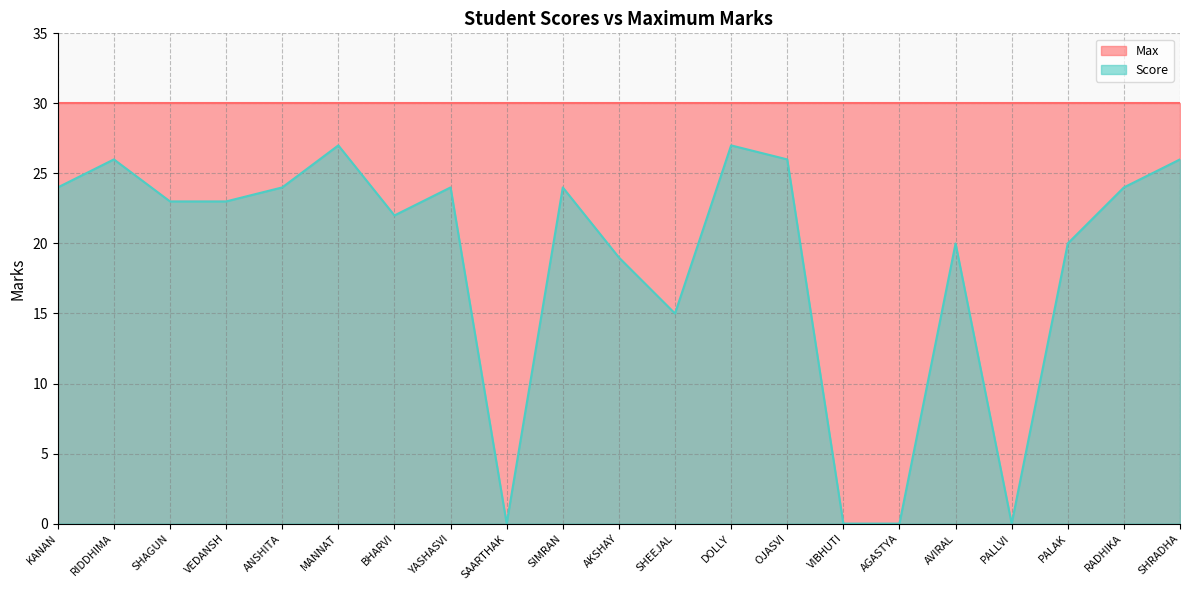

At which label does the data first exceed 23?

KANAN